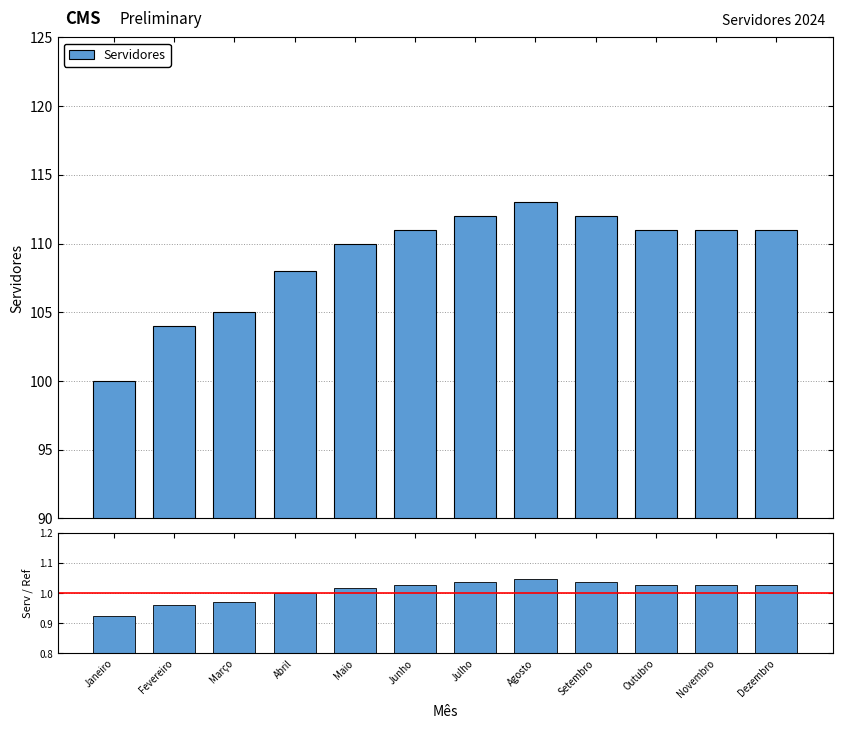

What is the value of the Servidores / Ref bar at the 2nd from the left?

1.0